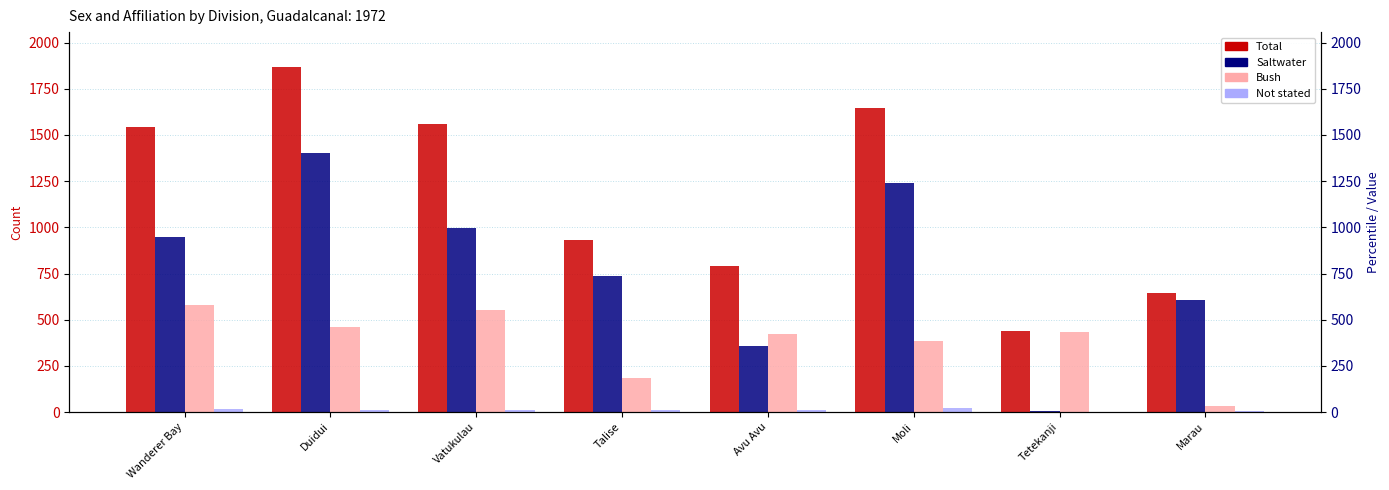

Read the Saltwater value at Avu Avu, to the nearest 100.

400